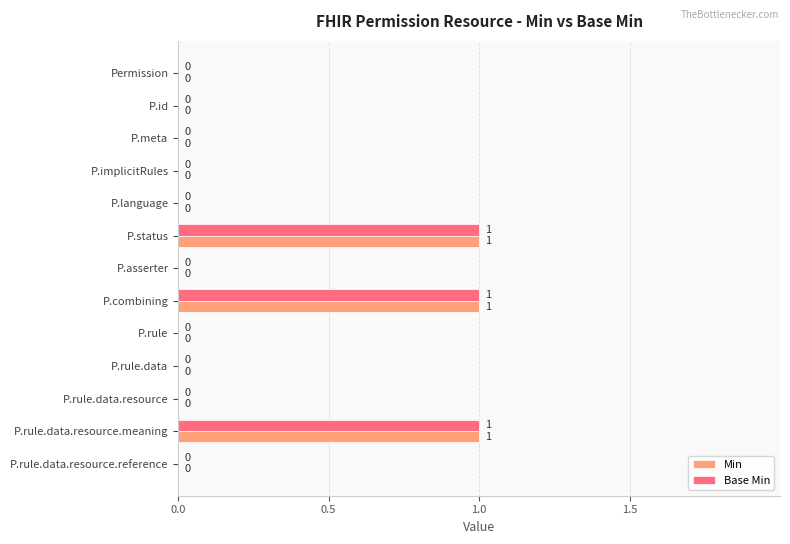

What is the sum of all Min values?

3